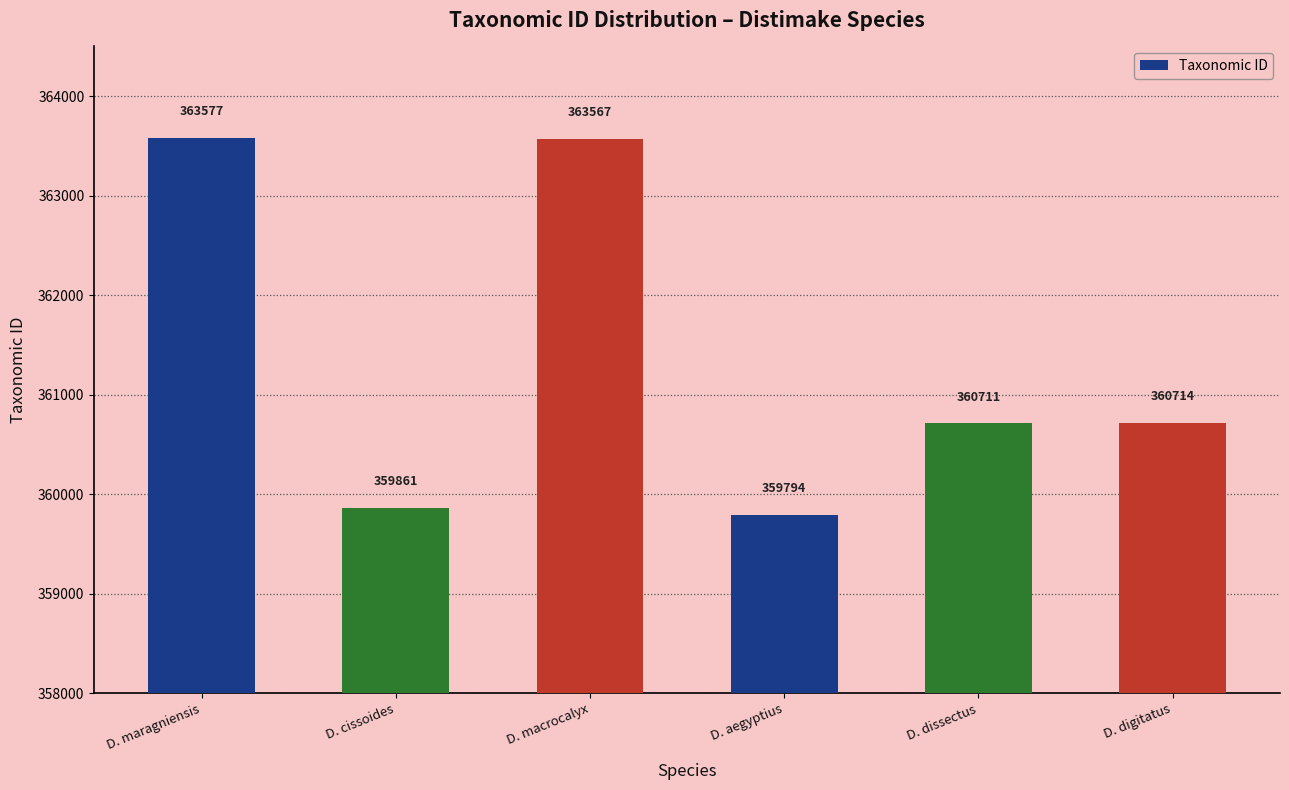

Count the number of categories in the chart.

6